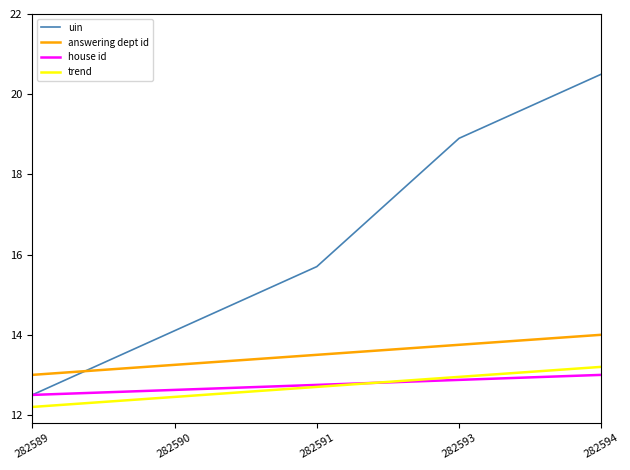

True or false: trend has a value of 12.4 at 282590.

True